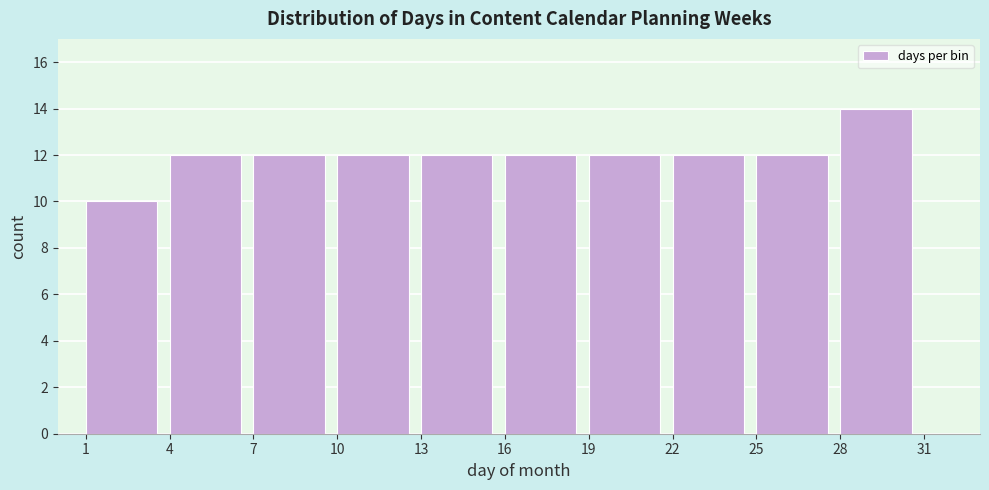

Which range on the x-axis has the tallest bar?

28 to 31